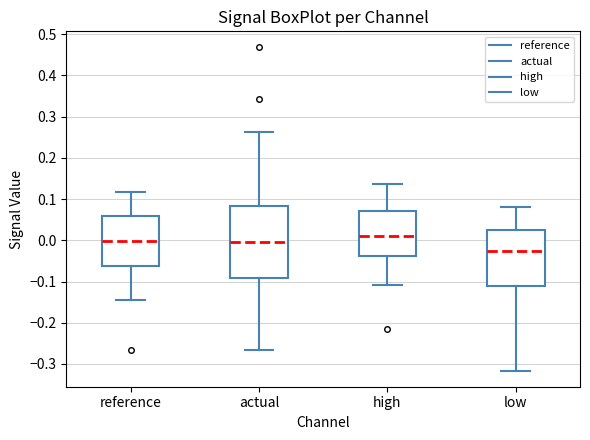

Comparing the boxes themselves (not the whiskers), which one is the tallest?

actual